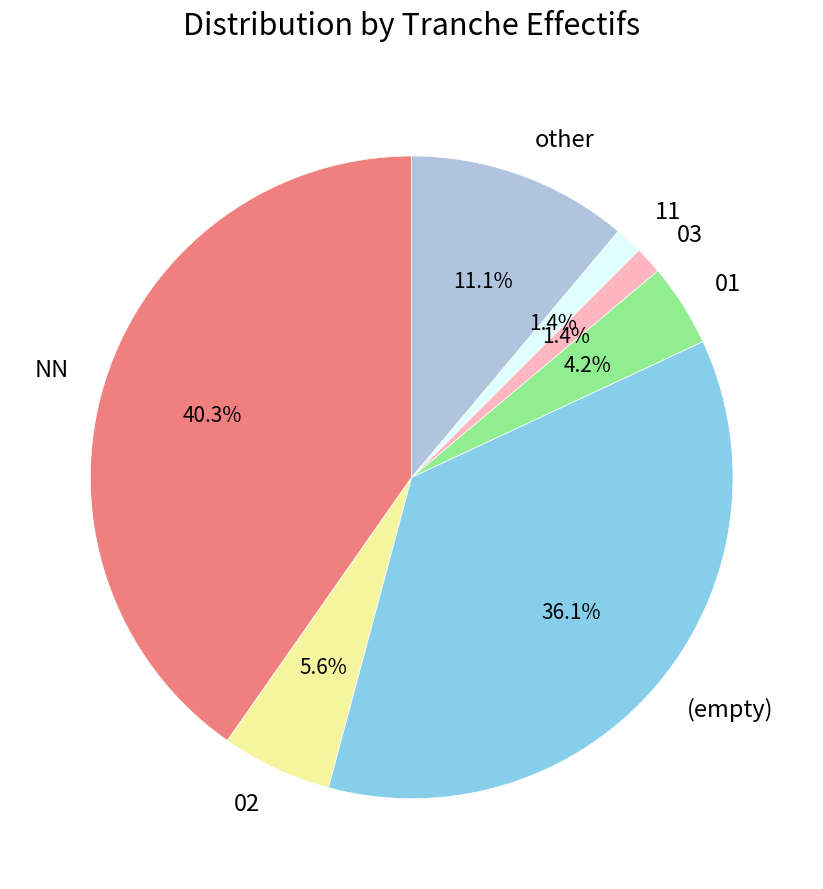

What percentage do 11 and 03 together represent?

2.8%